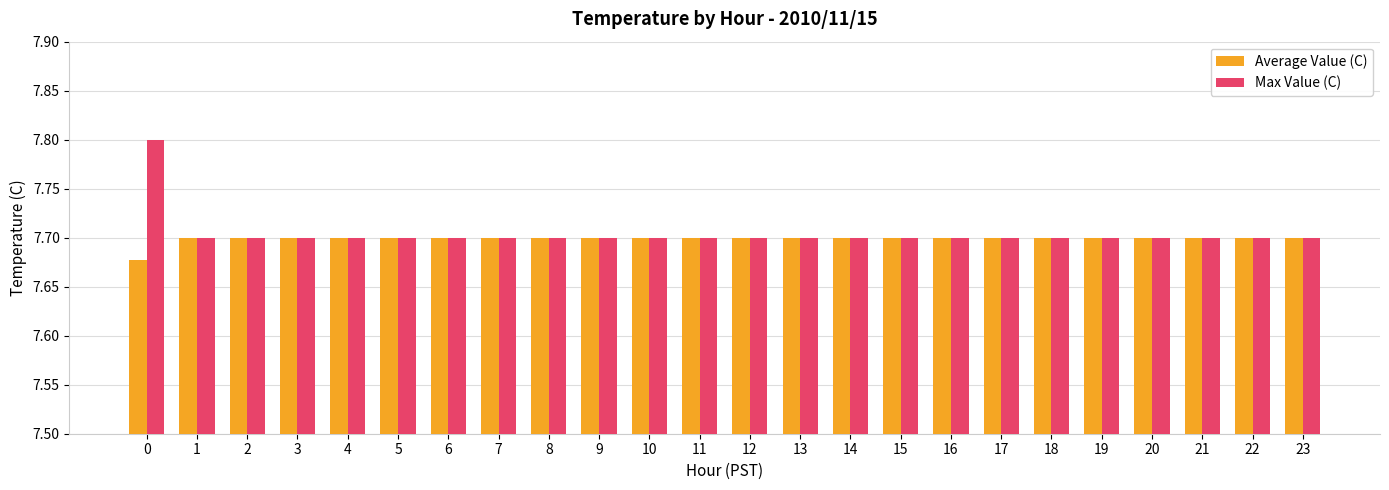

The Max Value (C) series shows 7.8 at 0. True or false?

True